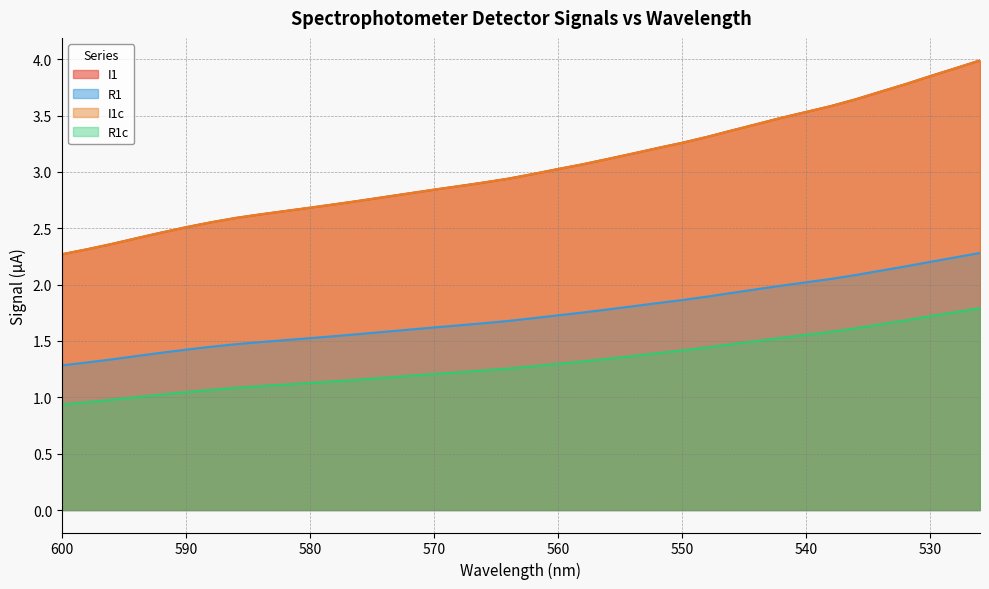

Which series has the widest spread of values?

I1c